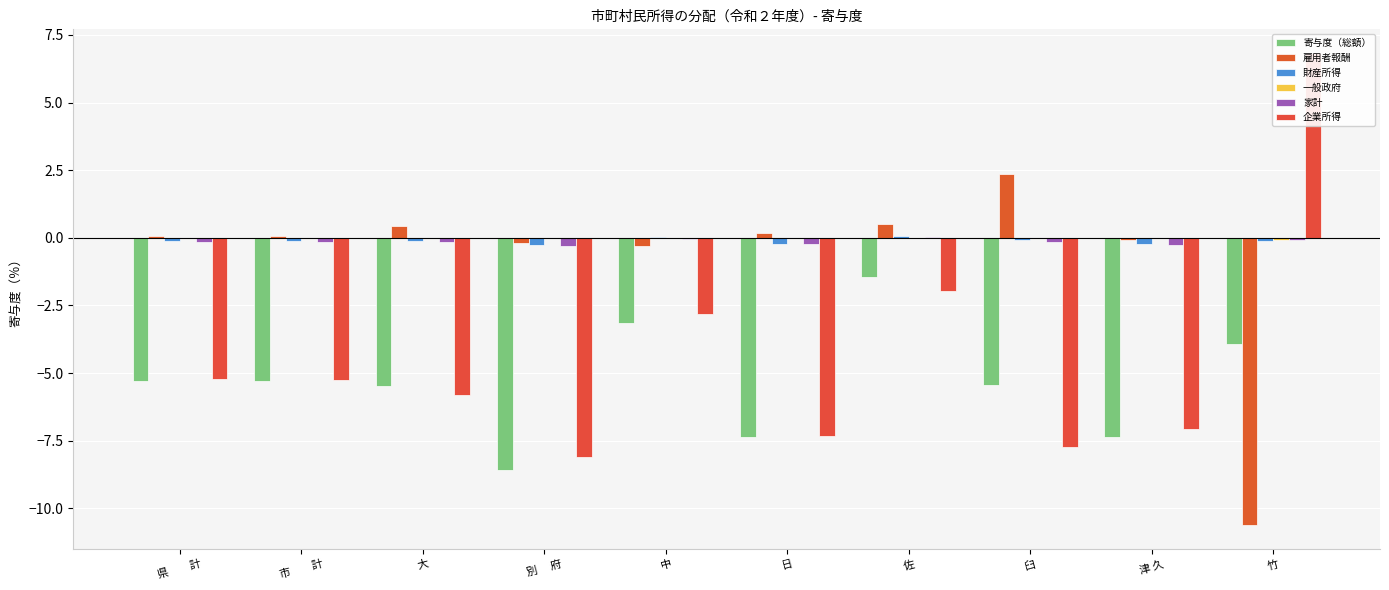

True or false: 財産所得 has a value of -0.2 at 日.

True